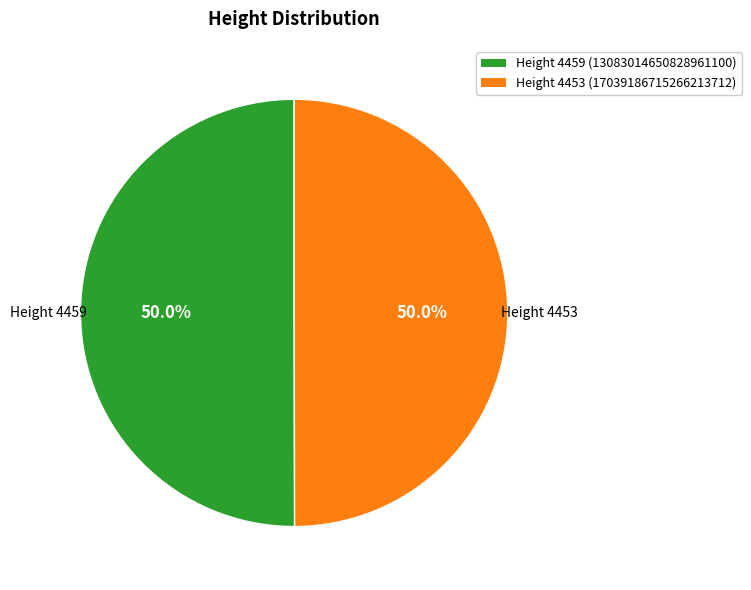

What is the ratio of the value at Height 4453 (17039186715266213712) to the value at Height 4459 (13083014650828961100)?

1.0